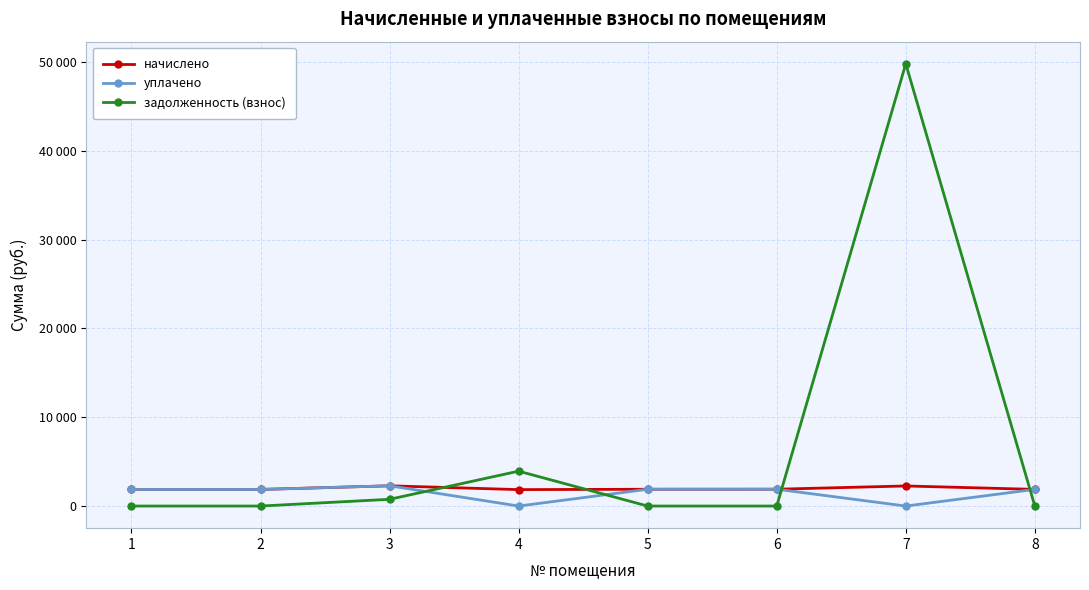

What is the difference between the second highest and second lowest values in the задолженность (взнос) series?

3928.6